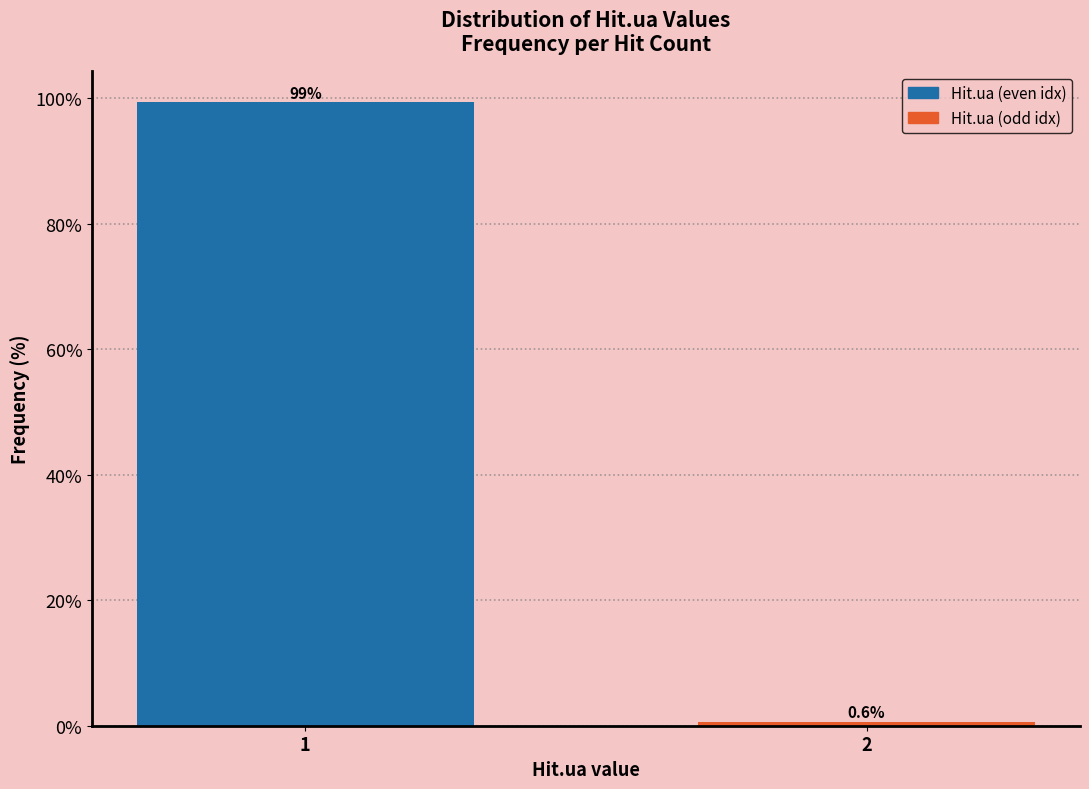

Reading left to right, what are all the values shown in this chart?

99.4	0.6